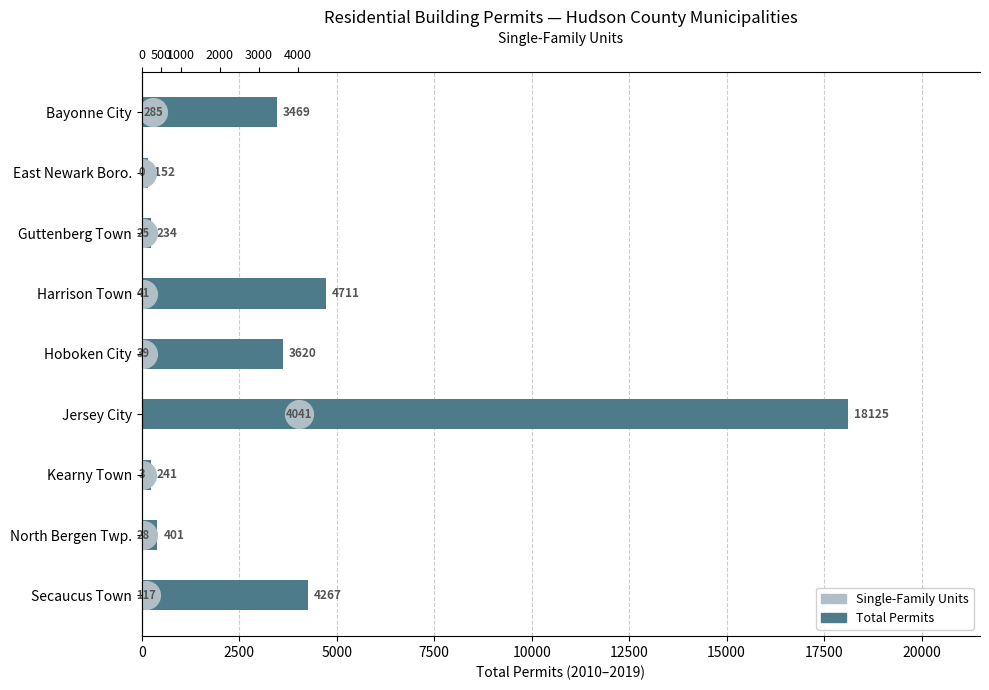

What are all the series names shown in the legend?

Total Permits, Single-Family Units